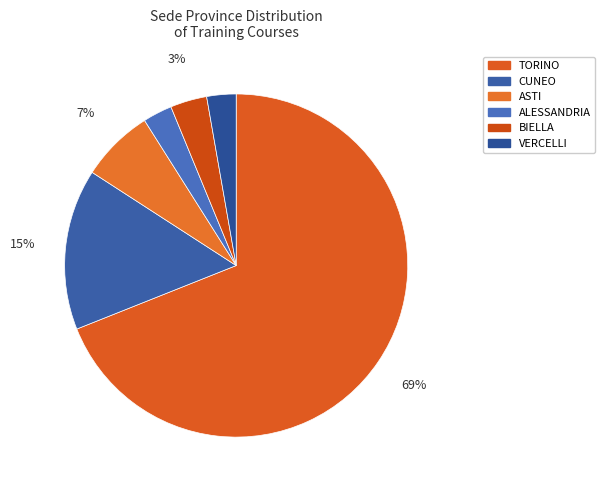

To the nearest percent, what is the average slice percentage?

17%